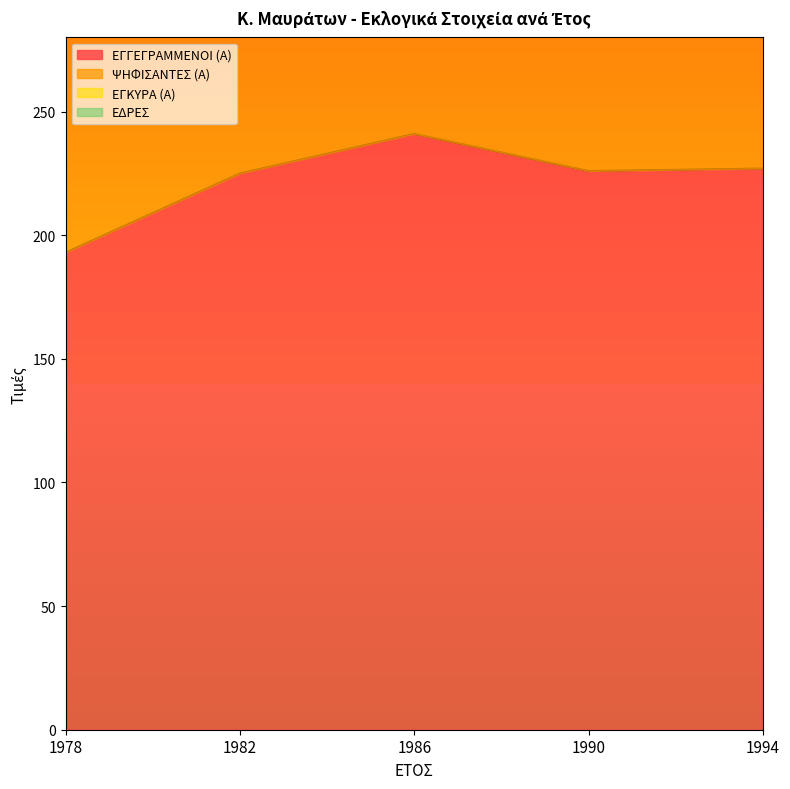

What is the maximum value for ΕΔΡΕΣ?

7